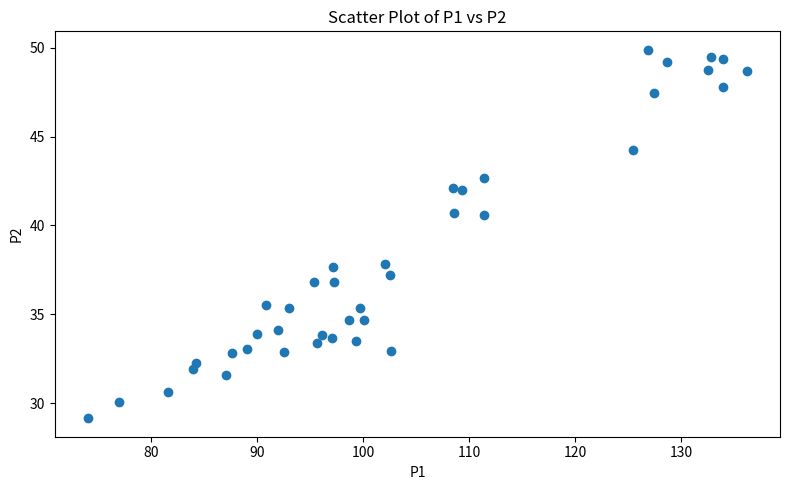

What is the range of Y values (max minus min)?

20.7